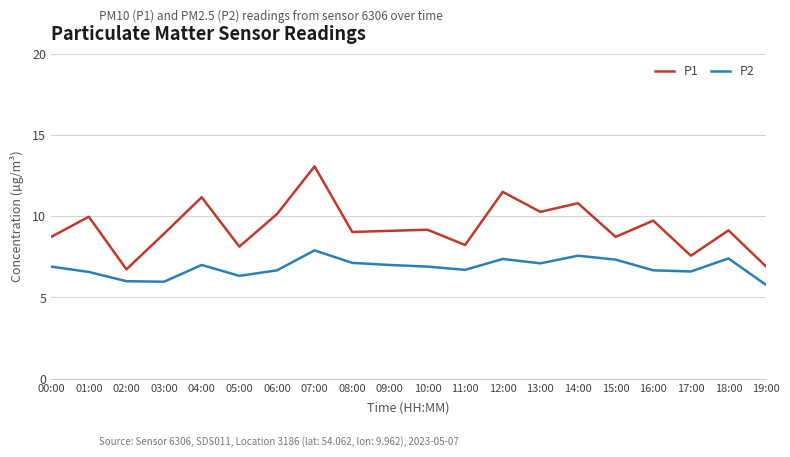

What is the minimum value shown in the chart?

5.8